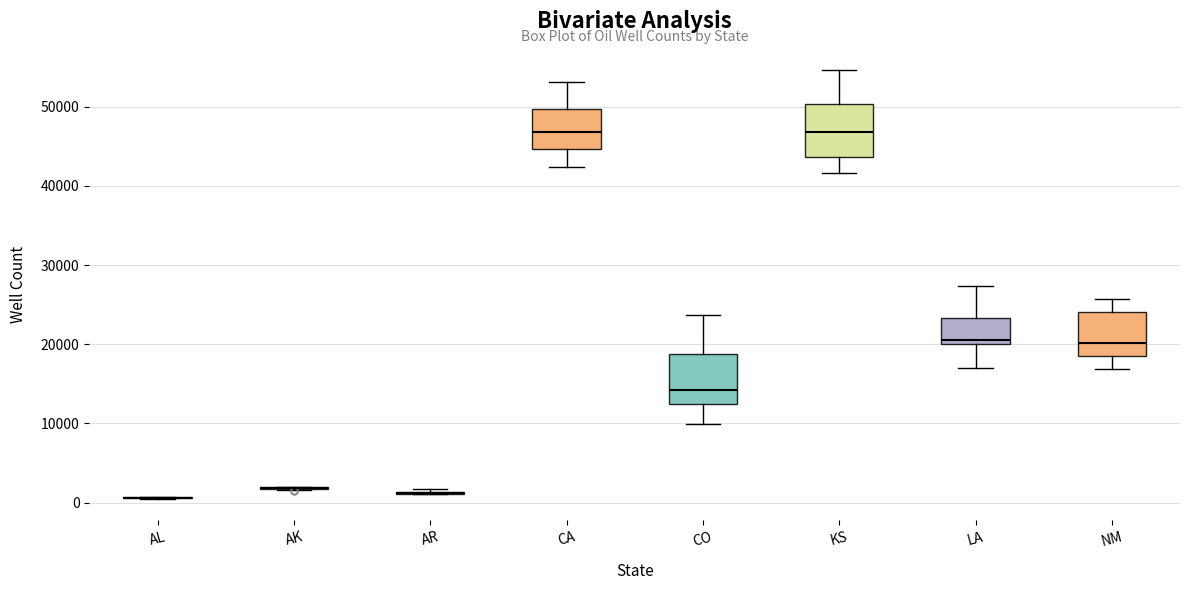

Reading left to right, read every box against the y-axis: the position of its median line, the range the box covers, and the ends of its whiskers. The values are not printed on the chart, so give them approximately, as read against the axis.

AL: box collapsed to a line at 1000, whiskers 0 to 1000
AK: box collapsed to a line at 2000, whiskers 2000 to 2000
AR: box collapsed to a line at 1000, whiskers 1000 to 2000
CA: median 47000, box 45000 to 50000, whiskers 42000 to 53000
CO: median 14000, box 12000 to 19000, whiskers 10000 to 24000
KS: median 47000, box 44000 to 50000, whiskers 42000 to 55000
LA: median 20000 (just above the box's lower edge), box 20000 to 23000, whiskers 17000 to 27000
NM: median 20000, box 19000 to 24000, whiskers 17000 to 26000